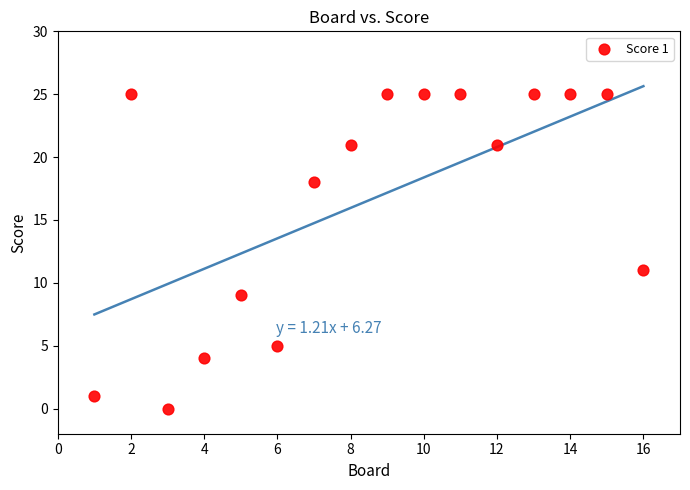

What Y value in the scatter plot is closest to 12?

11